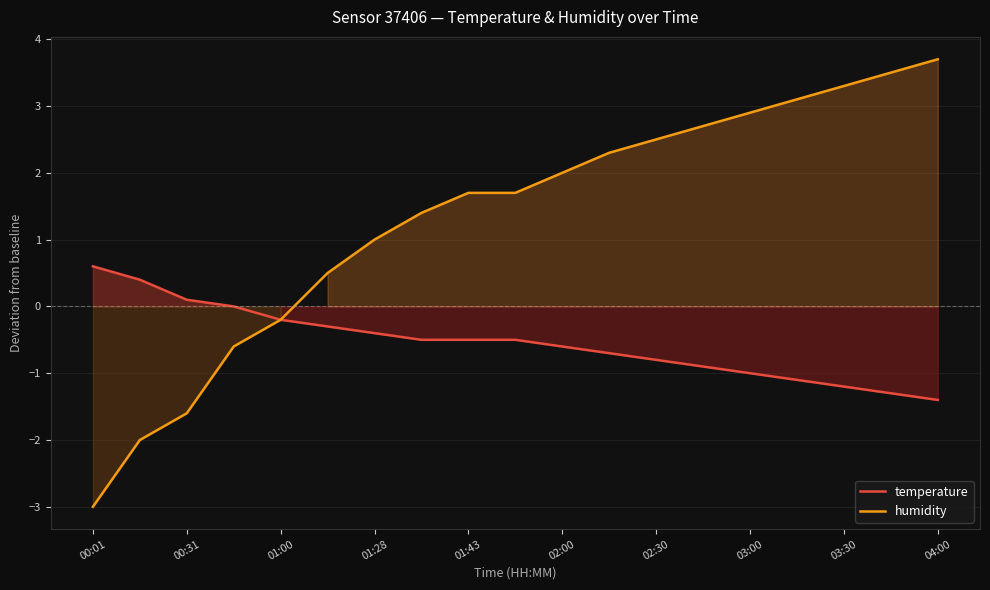

What are all the series names shown in the legend?

temperature, humidity